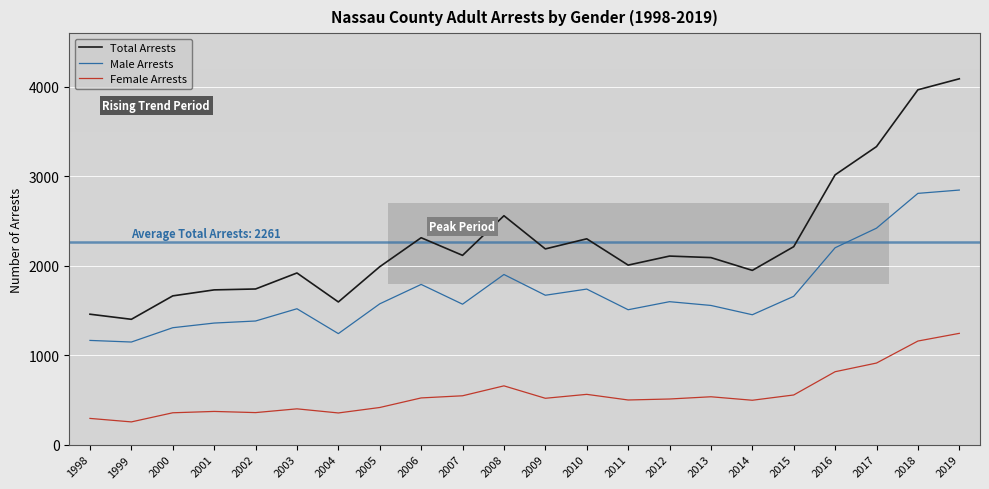

Between 2007 and 2014, which series saw the biggest shift?

Total Arrests